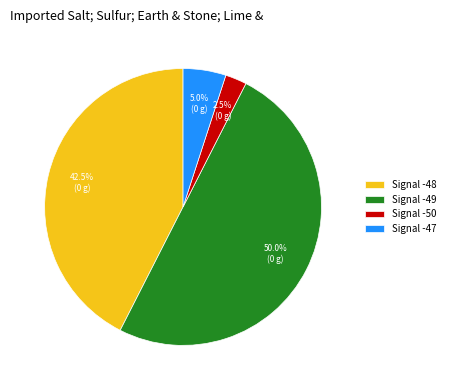

What percentage is NOT represented by Signal -48?

57.5%